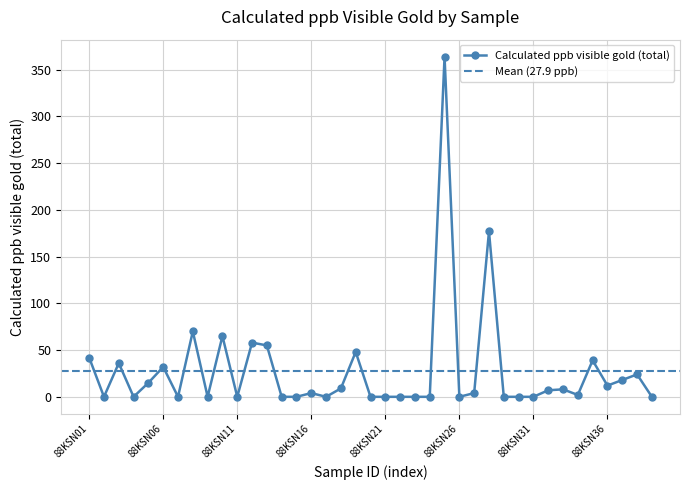

Which has a higher value, 88KSN31 or 88KSN16?

88KSN16